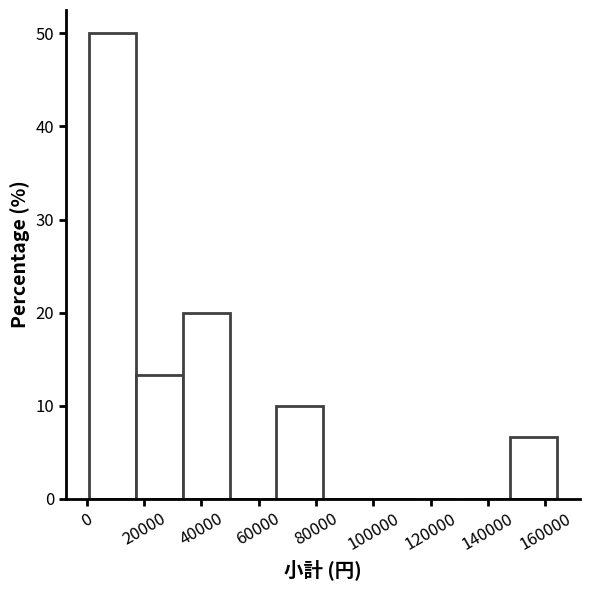

Reading left to right, transcribe this chart: for each bar, give the range it covers on the x-axis and its height. Neither the bar edges nor the heights are printed on the chart, so give them approximately, as read against the axes.

2000 to 18000: 50
18000 to 34000: 13
34000 to 50000: 20
50000 to 66000: 0
66000 to 82000: 10
82000 to 98000: 0
98000 to 116000: 0
116000 to 132000: 0
132000 to 148000: 0
148000 to 164000: 7